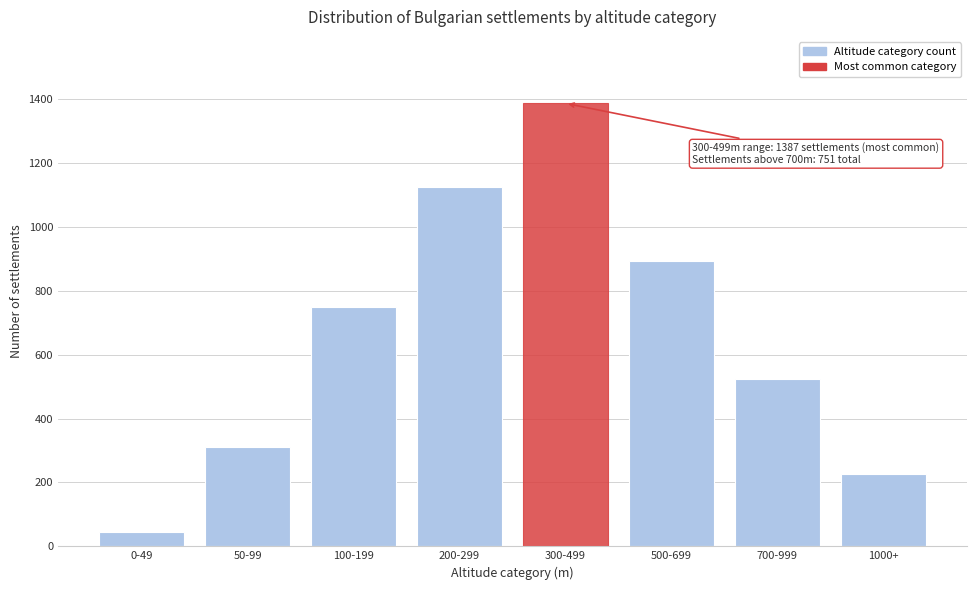

Reading left to right, extract all data points from this chart.

45	312	748	1124	1387	892	524	227